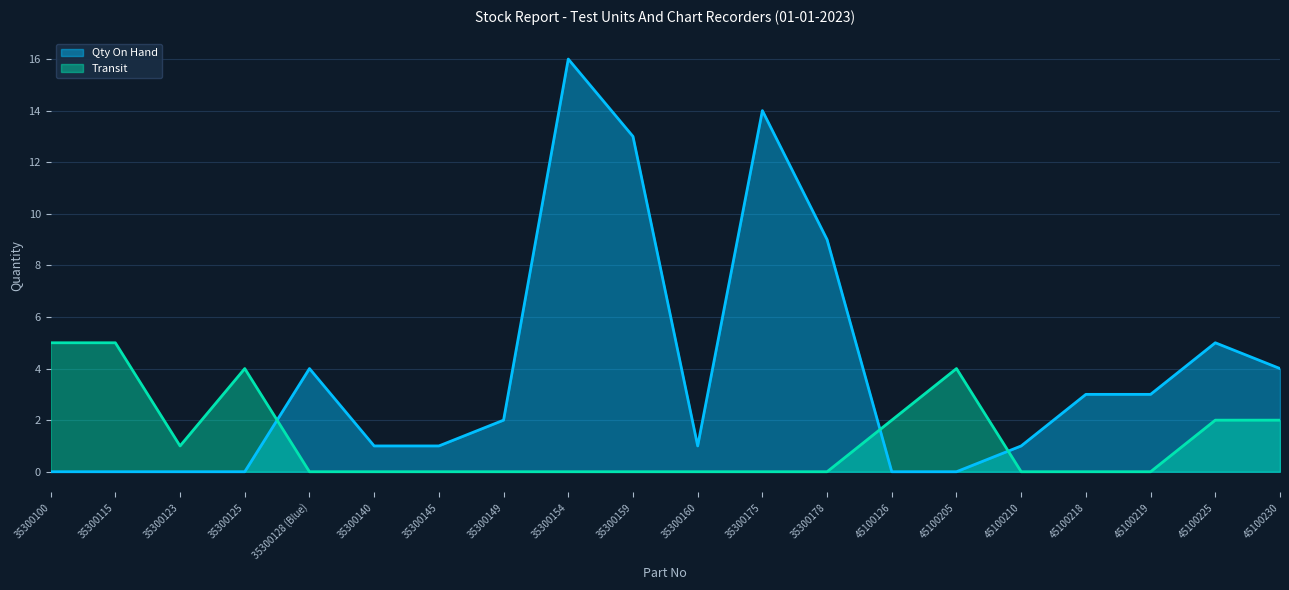

What is the sum of the Transit values at 35300125 and 35300149?

4